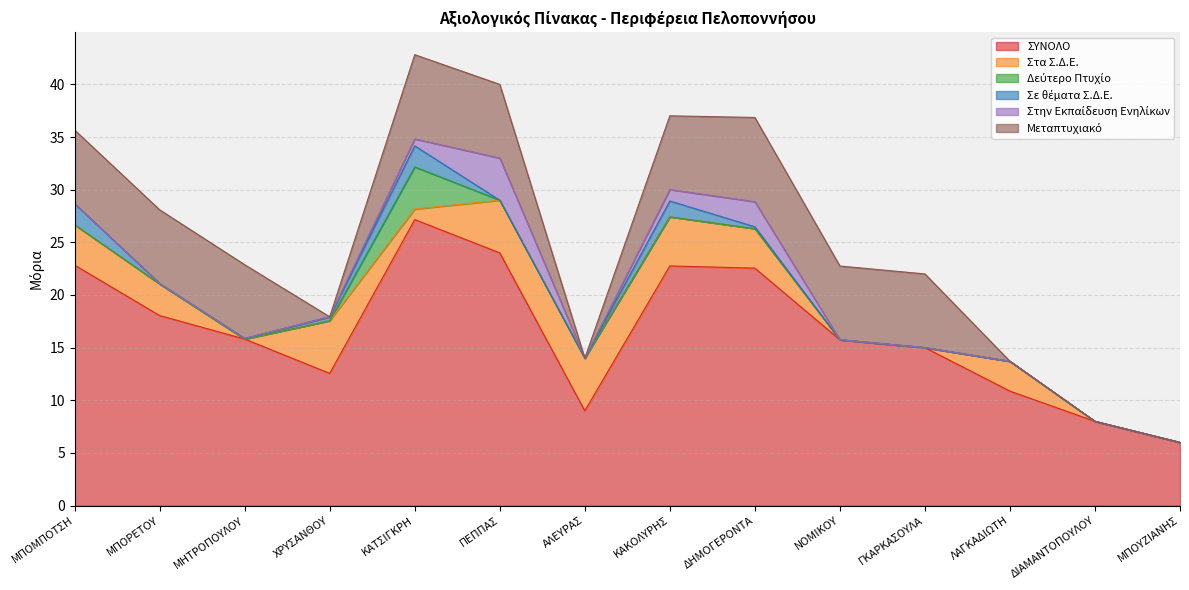

The Στα Σ.Δ.Ε. series shows 0.0 at ΜΠΟΥΖΙΑΝΗΣ. True or false?

True